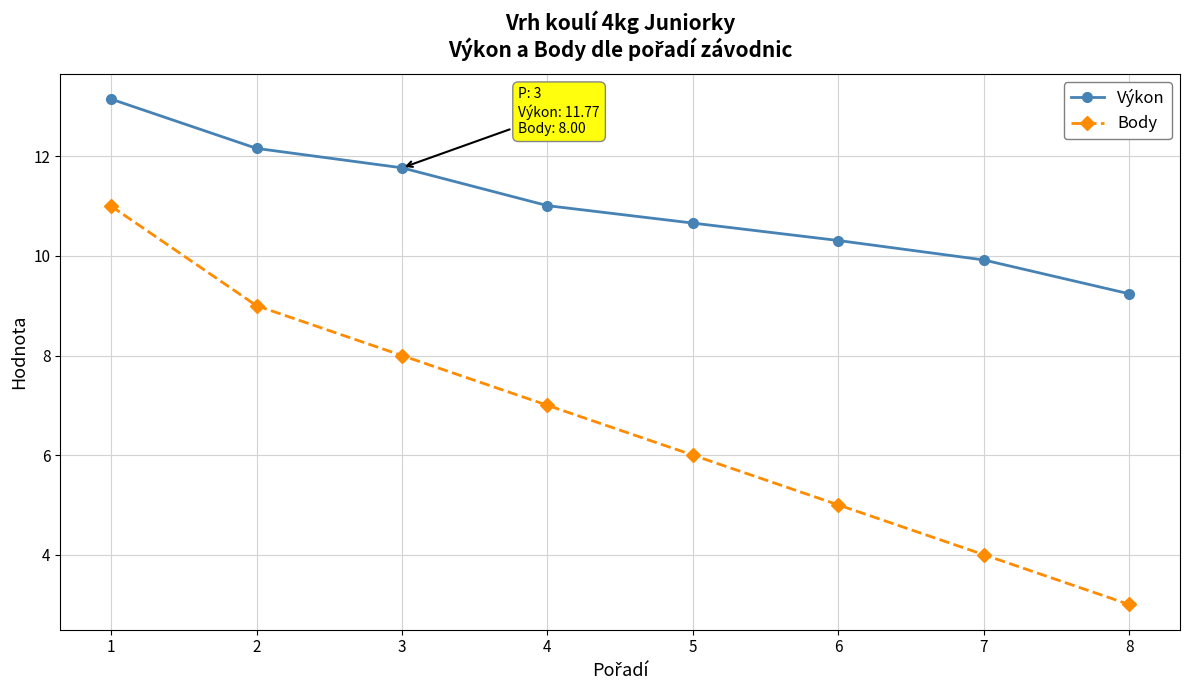

At which label does Výkon first exceed 11?

1